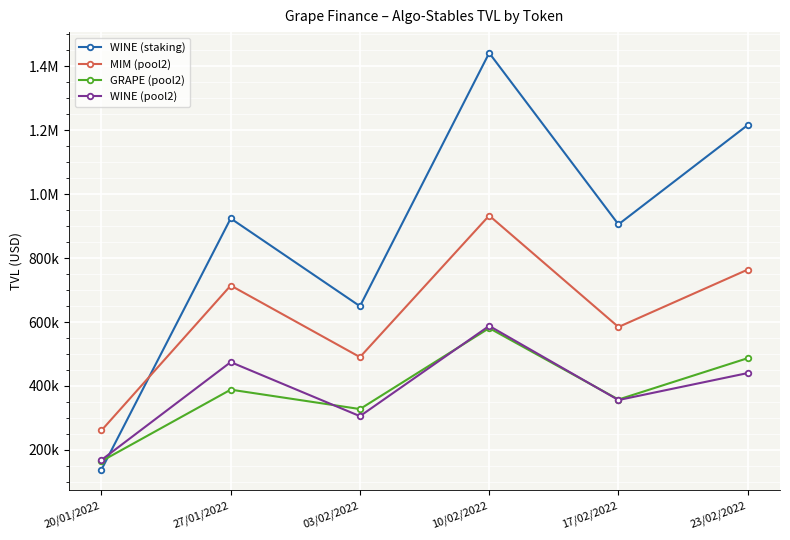

Is it true that MIM (pool2) equals 260895.5 at 20/01/2022?

True